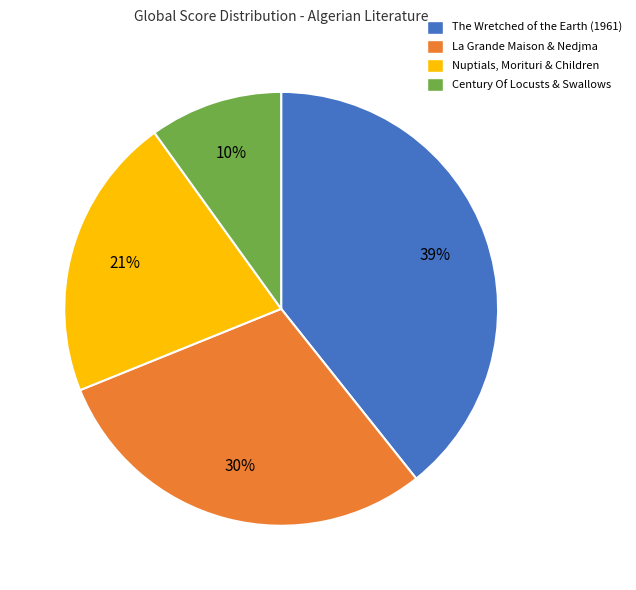

To the nearest percent, what is the average slice percentage?

25%